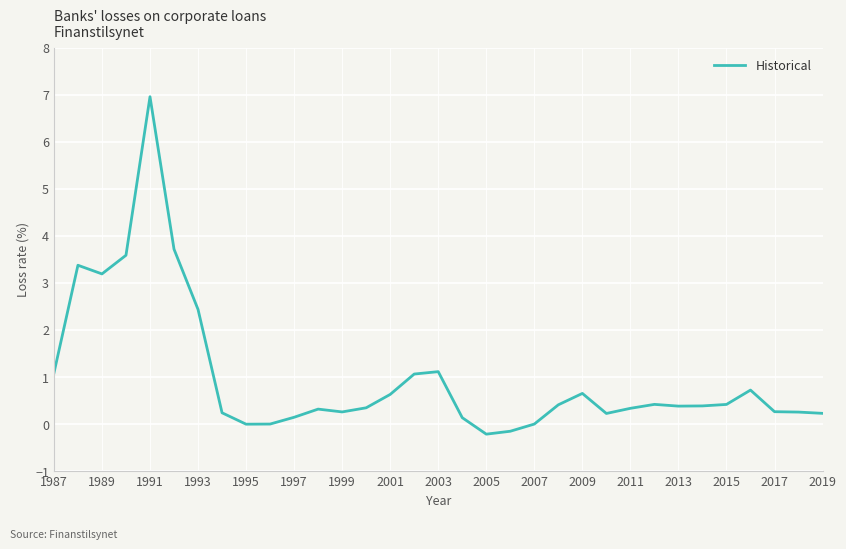

How many lines are shown in the chart?

1